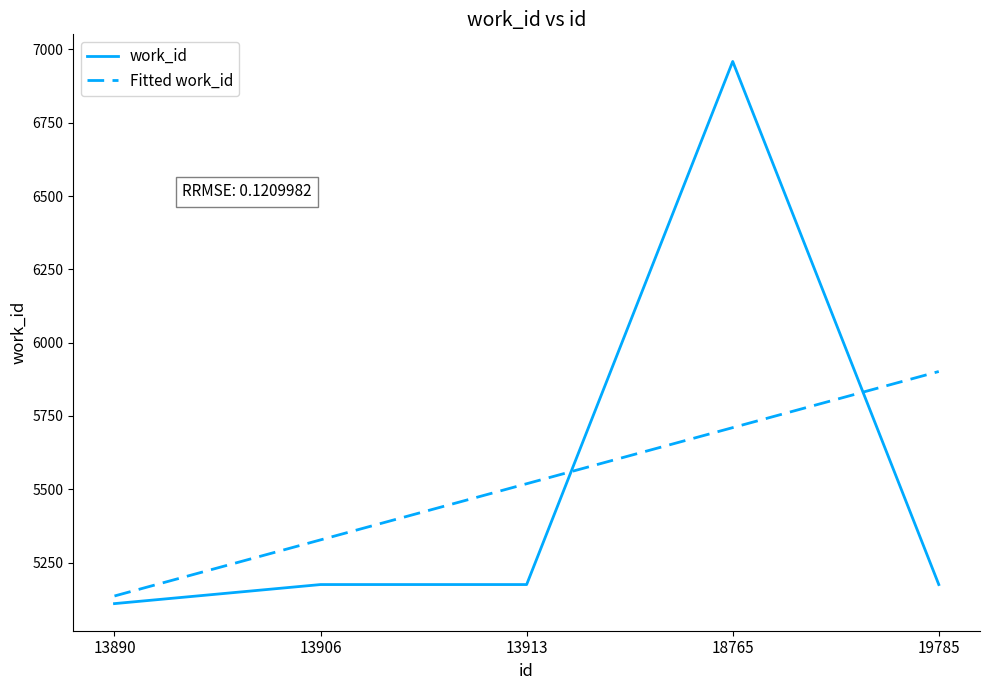

List the series in order of their peak value, highest first.

work_id, Fitted work_id